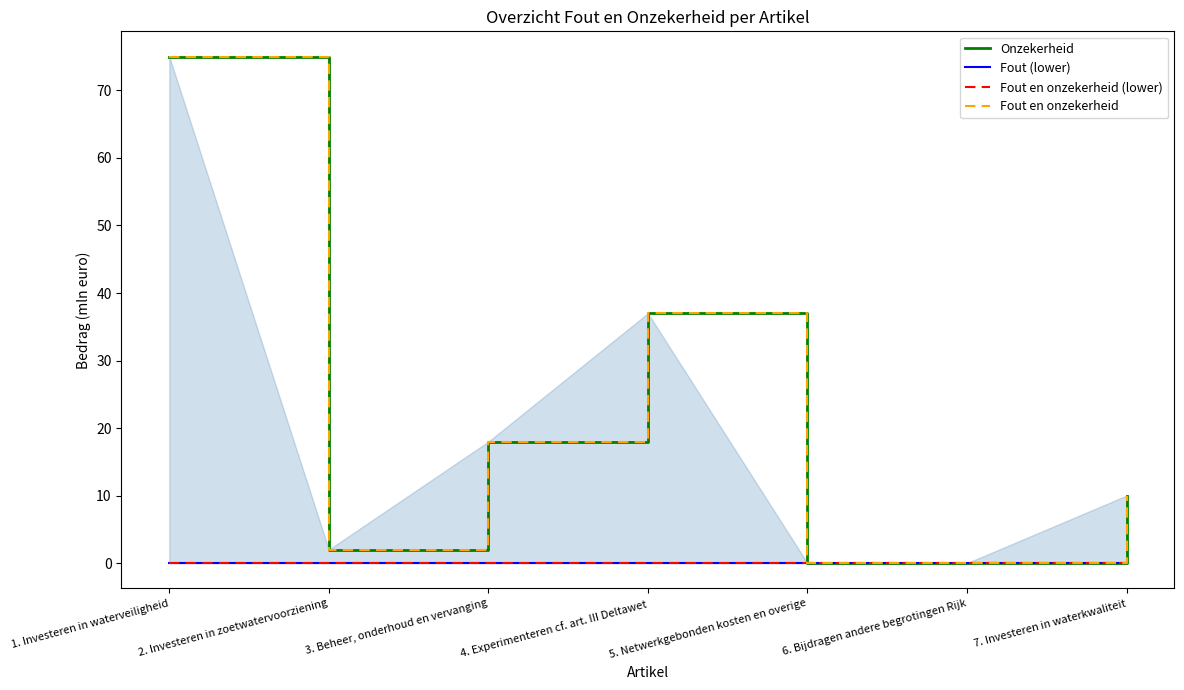

Reading left to right, extract all data points from this chart.

Onzekerheid: 1. Investeren in waterveiligheid=75	2. Investeren in zoetwatervoorziening=2	3. Beheer, onderhoud en vervanging=18	4. Experimenteren cf. art. III Deltawet=37	5. Netwerkgebonden kosten en overige=0	6. Bijdragen andere begrotingen Rijk=0	7. Investeren in waterkwaliteit=10
Fout (lower): 1. Investeren in waterveiligheid=0	2. Investeren in zoetwatervoorziening=0	3. Beheer, onderhoud en vervanging=0	4. Experimenteren cf. art. III Deltawet=0	5. Netwerkgebonden kosten en overige=0	6. Bijdragen andere begrotingen Rijk=0	7. Investeren in waterkwaliteit=0
Fout en onzekerheid (lower): 1. Investeren in waterveiligheid=0	2. Investeren in zoetwatervoorziening=0	3. Beheer, onderhoud en vervanging=0	4. Experimenteren cf. art. III Deltawet=0	5. Netwerkgebonden kosten en overige=0	6. Bijdragen andere begrotingen Rijk=0	7. Investeren in waterkwaliteit=0
Fout en onzekerheid: 1. Investeren in waterveiligheid=75	2. Investeren in zoetwatervoorziening=2	3. Beheer, onderhoud en vervanging=18	4. Experimenteren cf. art. III Deltawet=37	5. Netwerkgebonden kosten en overige=0	6. Bijdragen andere begrotingen Rijk=0	7. Investeren in waterkwaliteit=10